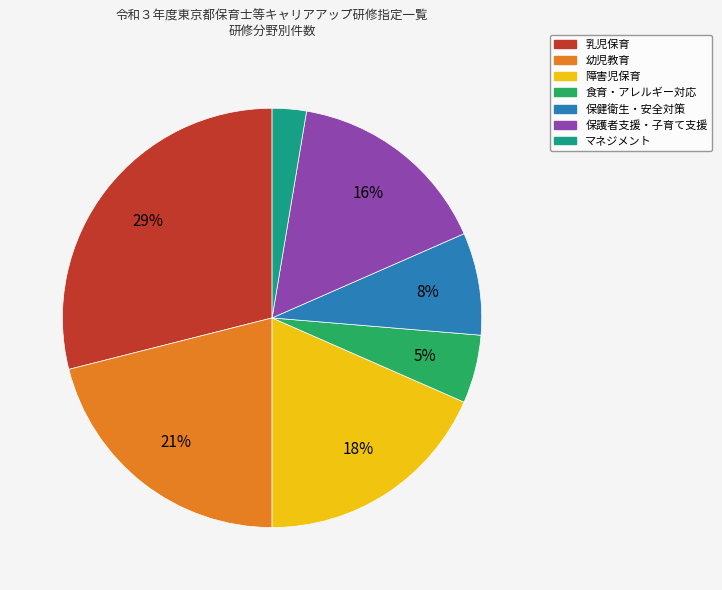

Combined, do 食育・アレルギー対応 and 保健衛生・安全対策 account for over 50%?

No